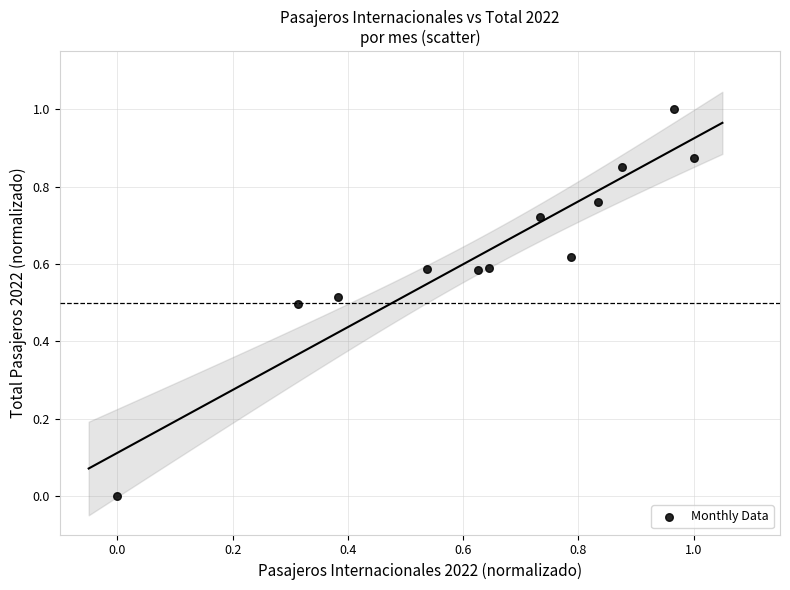

How many points are shown in the scatter plot?

12